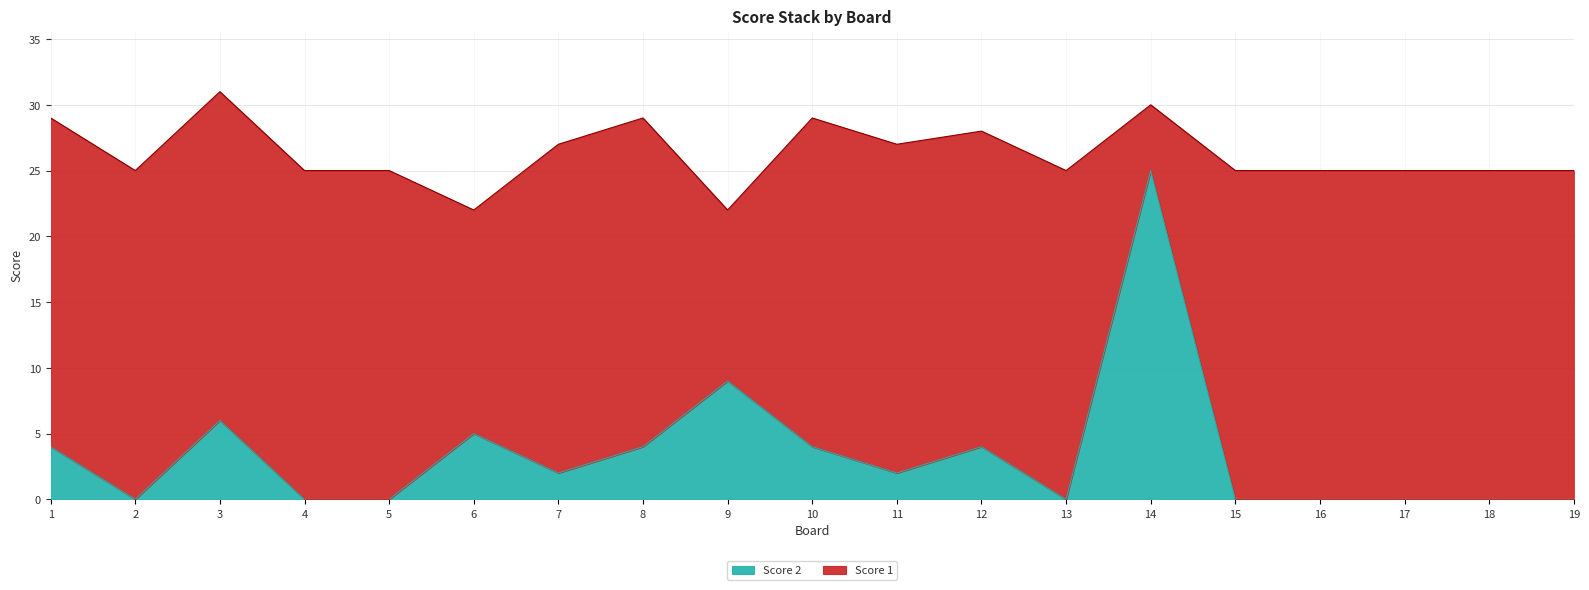

Rank the categories by value from highest to lowest.

14, 9, 3, 6, 1, 8, 10, 12, 7, 11, 2, 4, 5, 13, 15, 16, 17, 18, 19